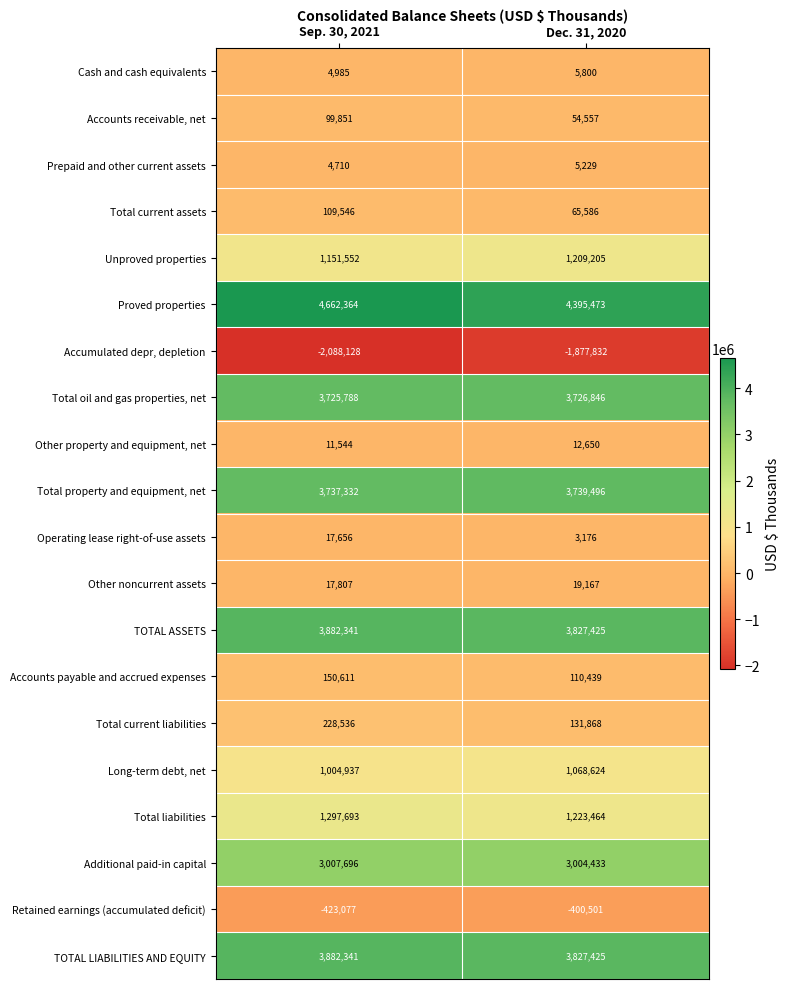

List the labels in order of Long-term debt, net value, smallest first.

Sep. 30, 2021, Dec. 31, 2020